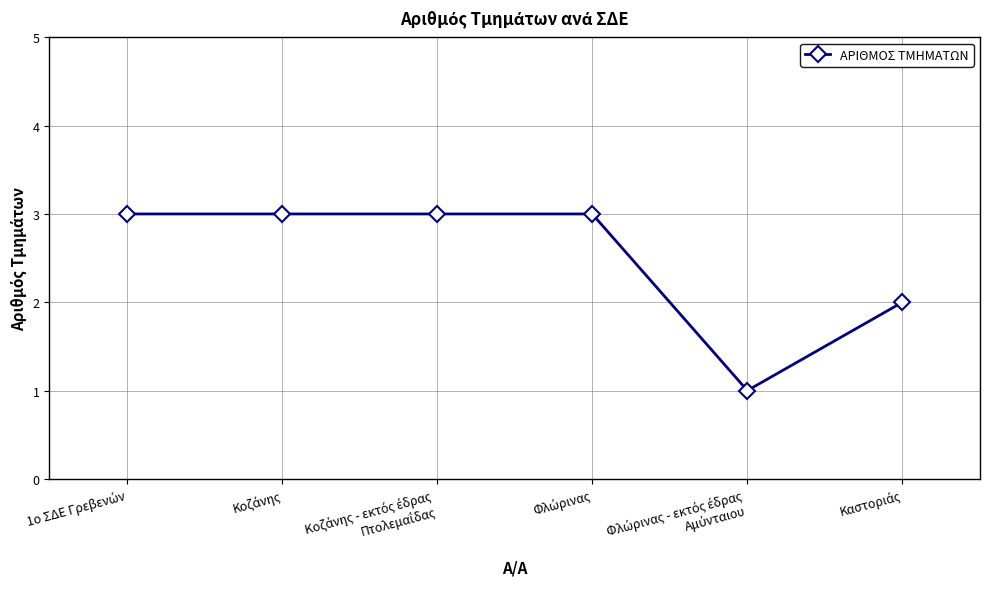

Is this an area chart (filled region under the line)?

No